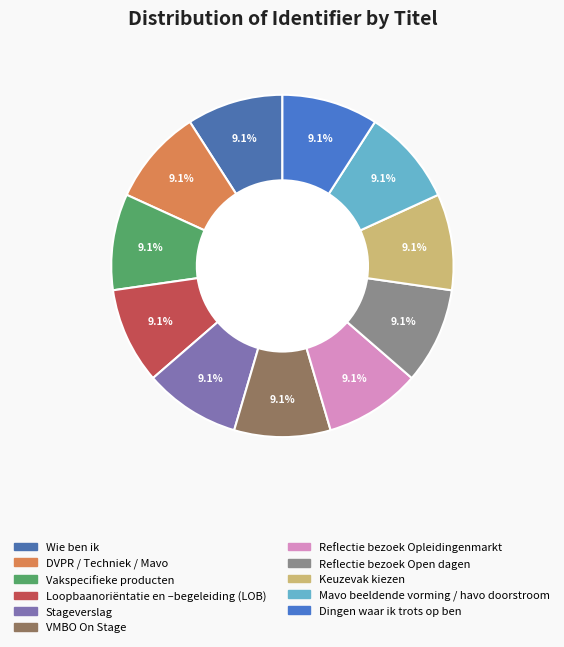

To the nearest percent, what percentage of the pie is Wie ben ik?

9%